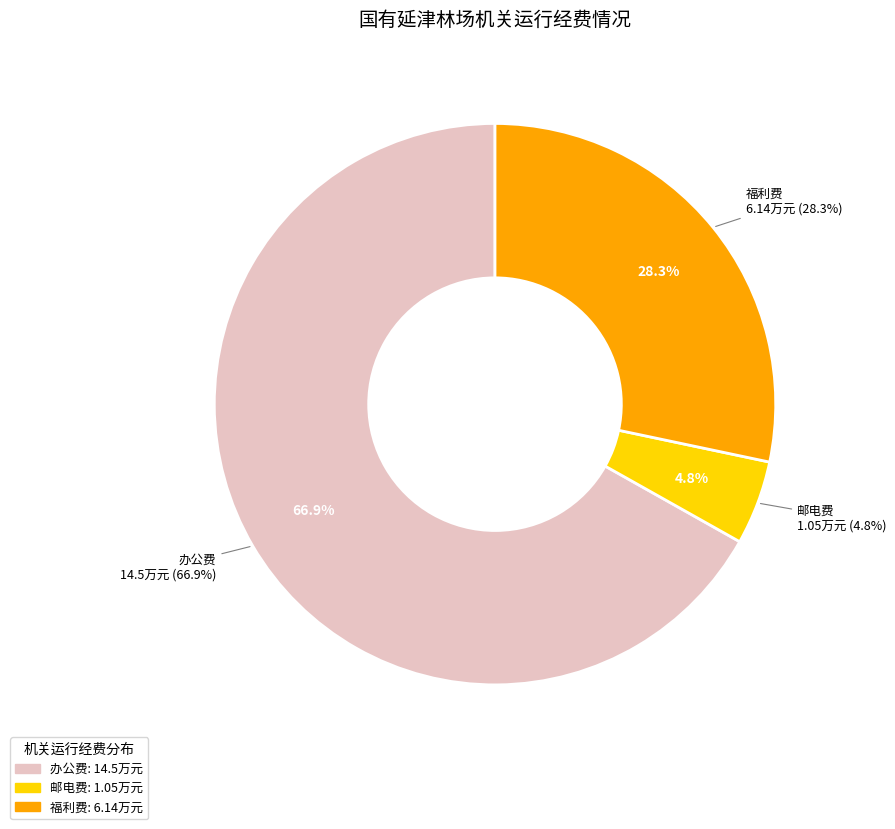

To the nearest percent, what percentage of the pie is 福利费?

28%